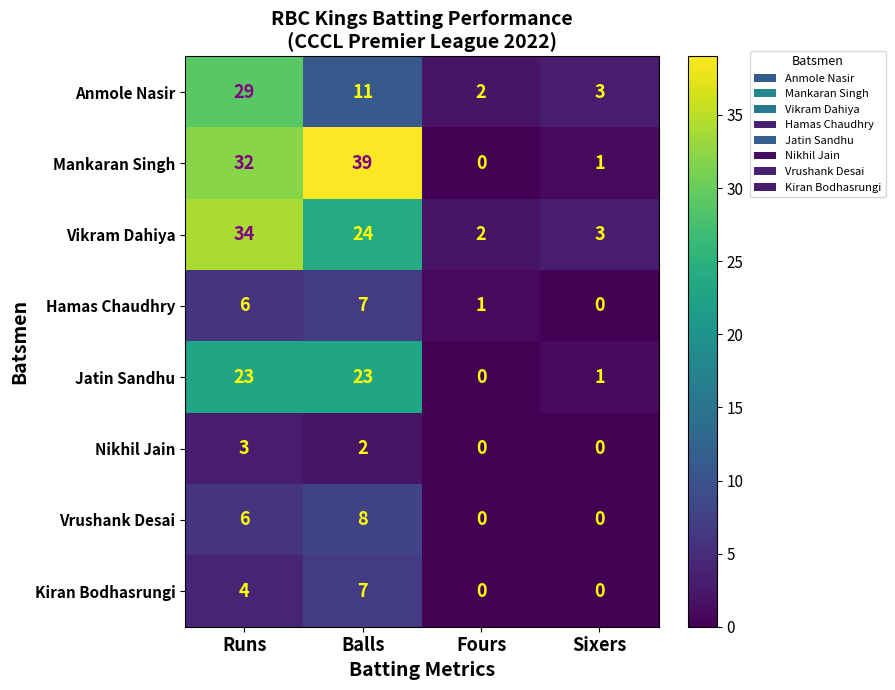

Where is Kiran Bodhasrungi nearest to the value 3?

Runs